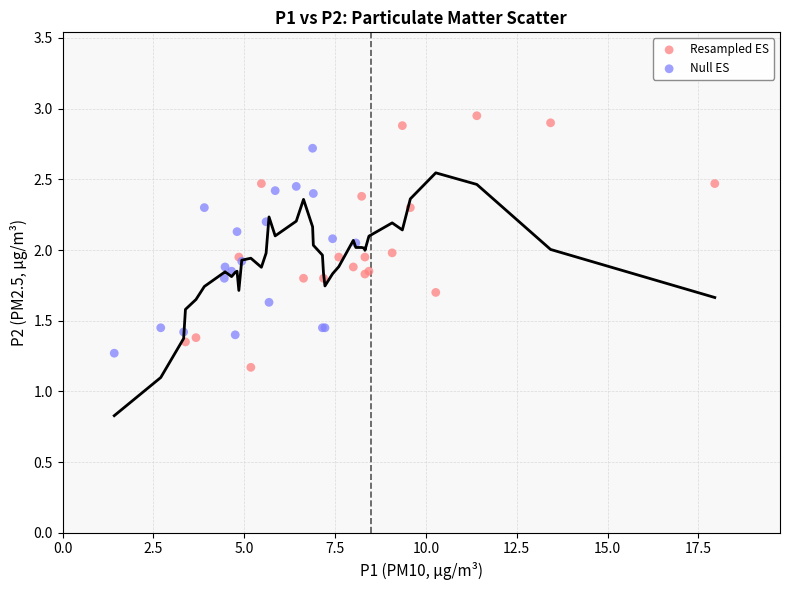

Which series has the widest spread of Y values?

Resampled ES